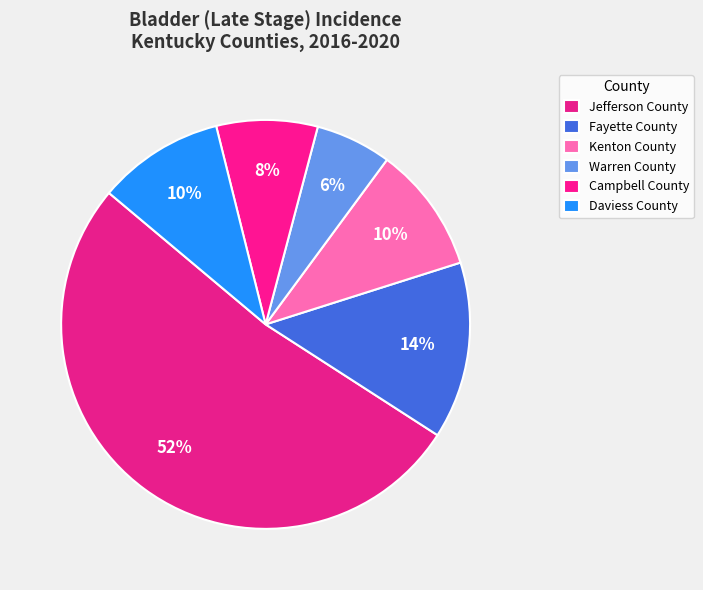

Do Kenton County and Campbell County together represent more than half of the pie?

No